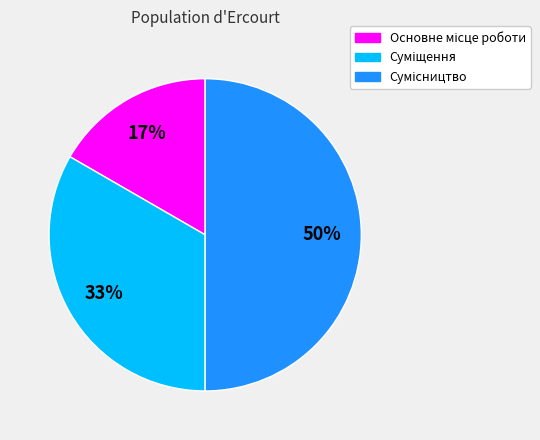

To the nearest percent, what is the difference between the largest and smallest slice percentages?

33%